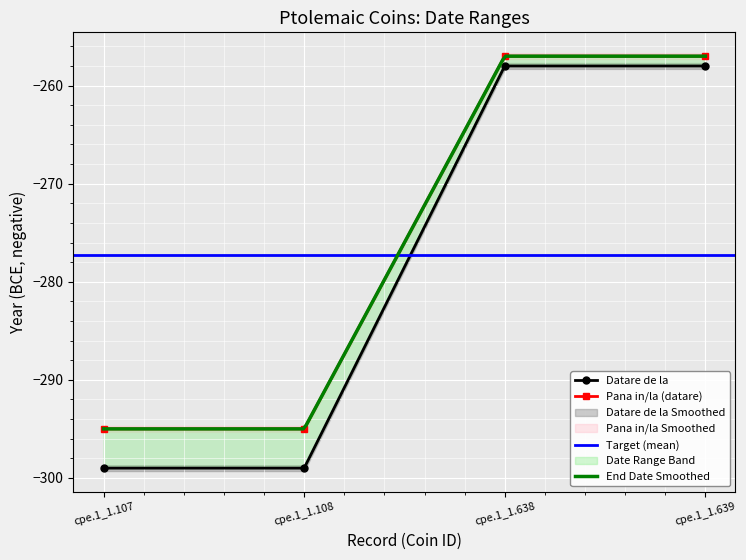

The Datare de la series shows -191 at cpe.1_1.107. True or false?

False